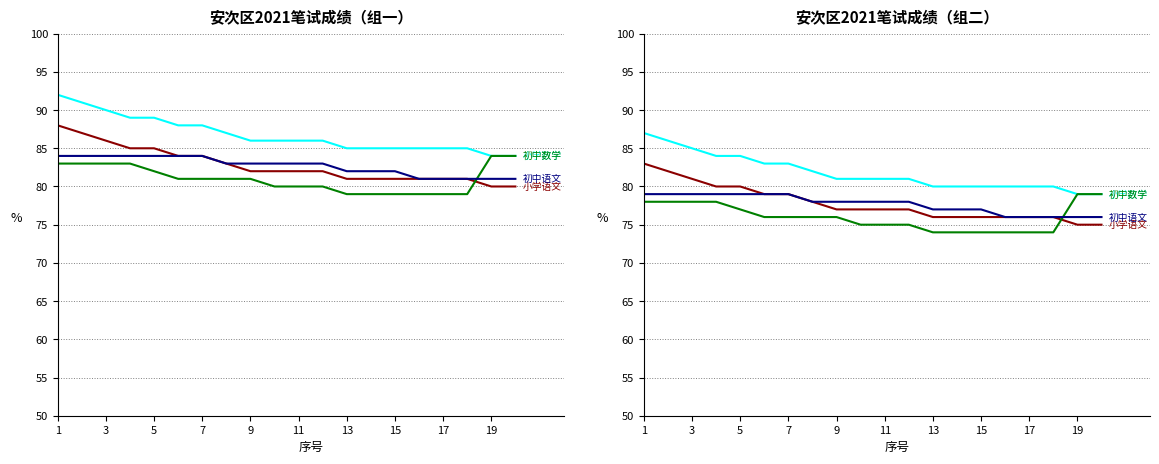

Reading right to left, transcribe all the data shown in this chart.

小学数学: 79	79	80	80	80	80	80	80	81	81	81	81	82	83	83	84	84	85	86	87
小学语文: 75	75	76	76	76	76	76	76	77	77	77	77	78	79	79	80	80	81	82	83
初中数学: 79	79	74	74	74	74	74	74	75	75	75	76	76	76	76	77	78	78	78	78
初中语文: 76	76	76	76	76	77	77	77	78	78	78	78	78	79	79	79	79	79	79	79